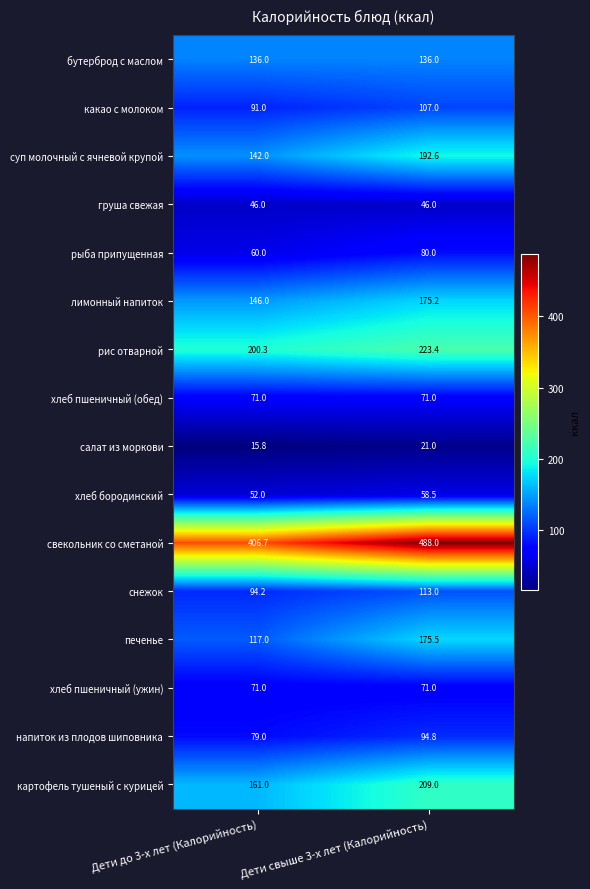

What is the total value across all series at Дети свыше 3-х лет (Калорийность)?

2262.0